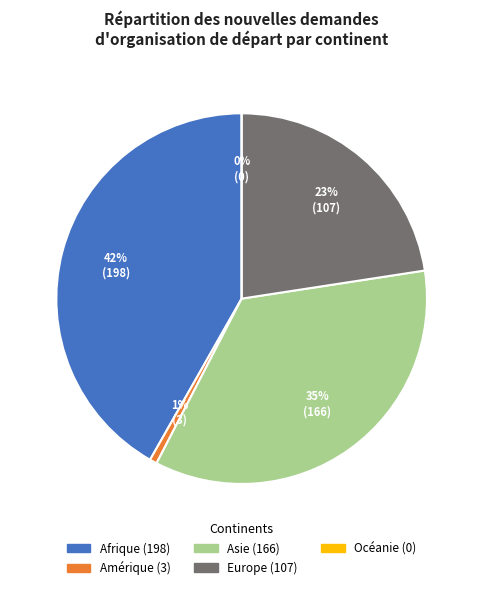

Is there any slice that represents more than half of the pie?

No